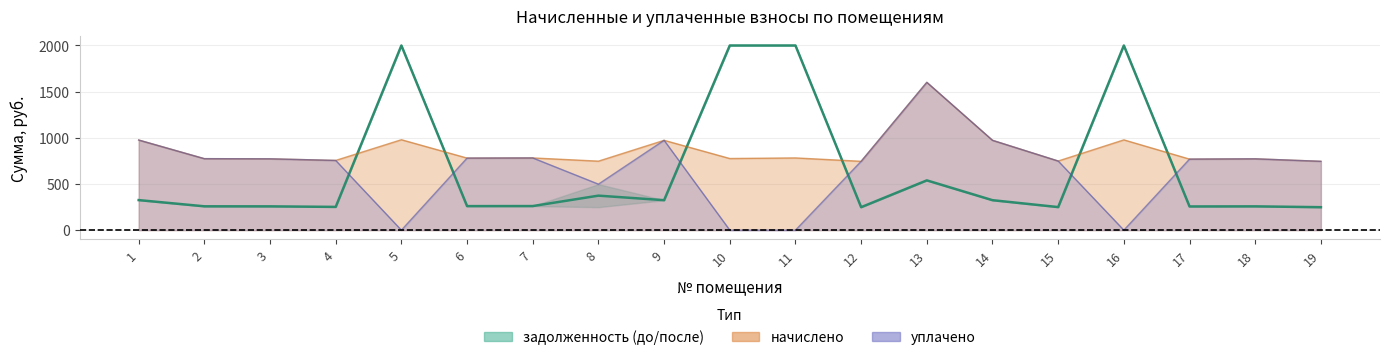

Rank the categories by value from lowest to highest.

12, 19, 15, 4, 17, 3, 18, 2, 6, 7, 9, 14, 1, 8, 13, 5, 10, 11, 16